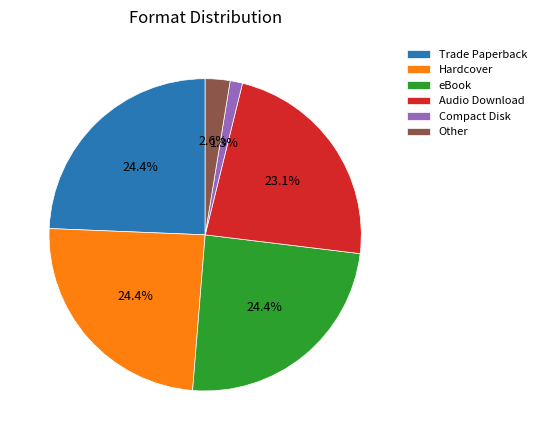

To the nearest percent, what portion does Hardcover represent?

24%